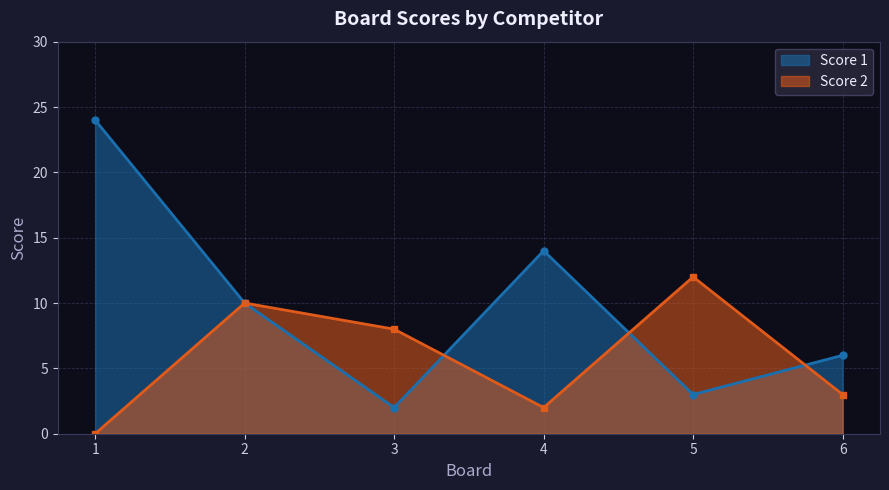

Is it true that Score 1 equals 11 at 1?

False